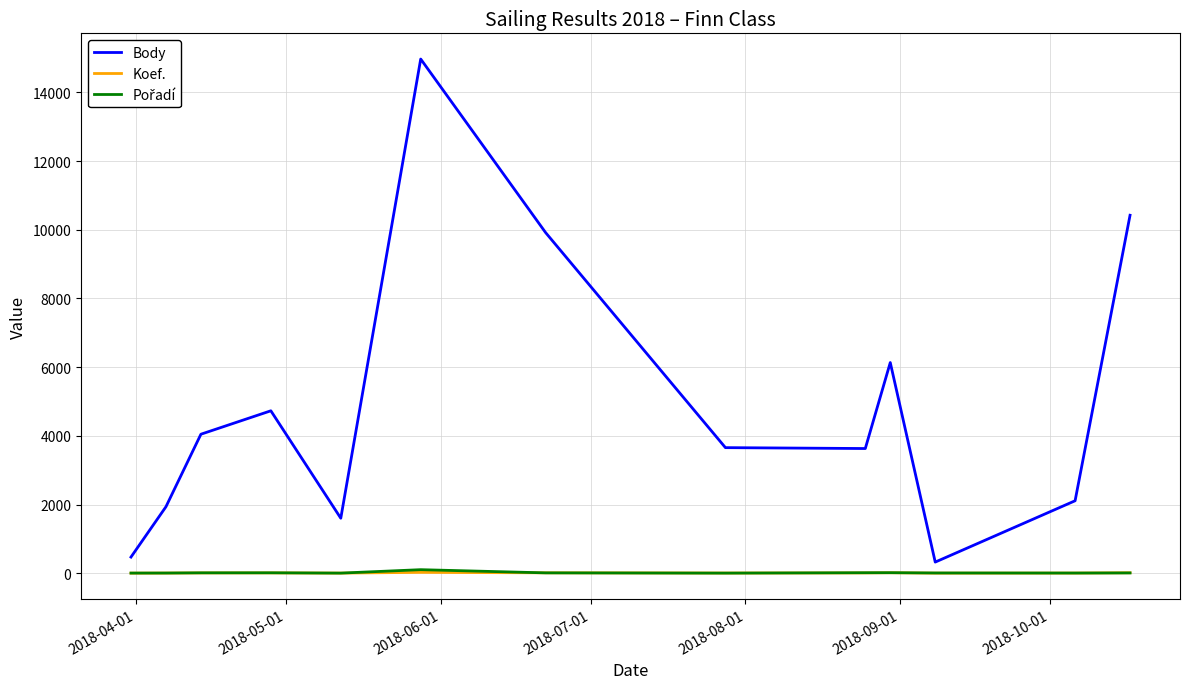

What is the difference between the second highest and minimum values in the Koef. series?

11